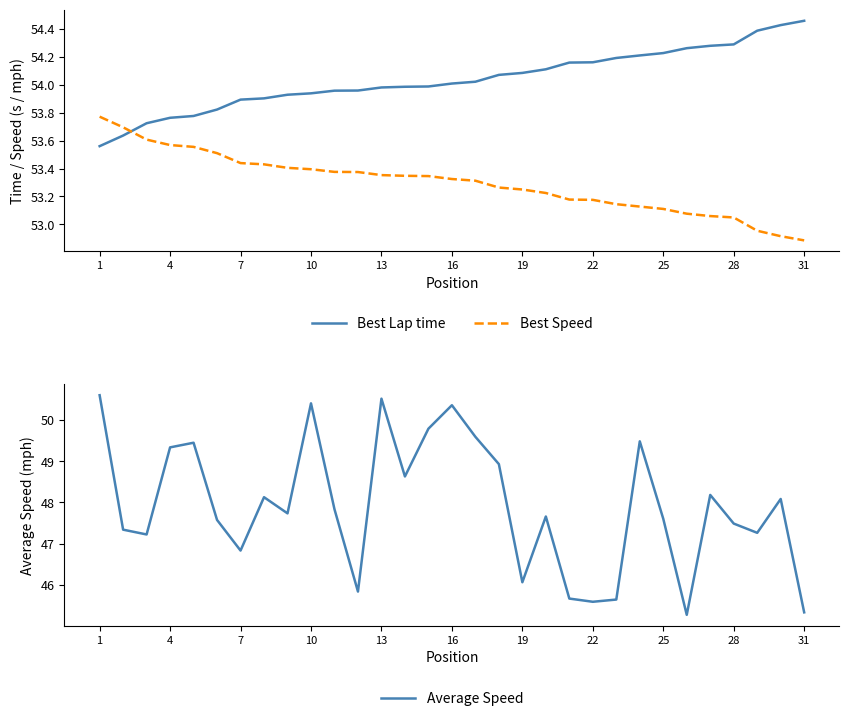

The value of Best Speed at 31 is 74.4. True or false?

False